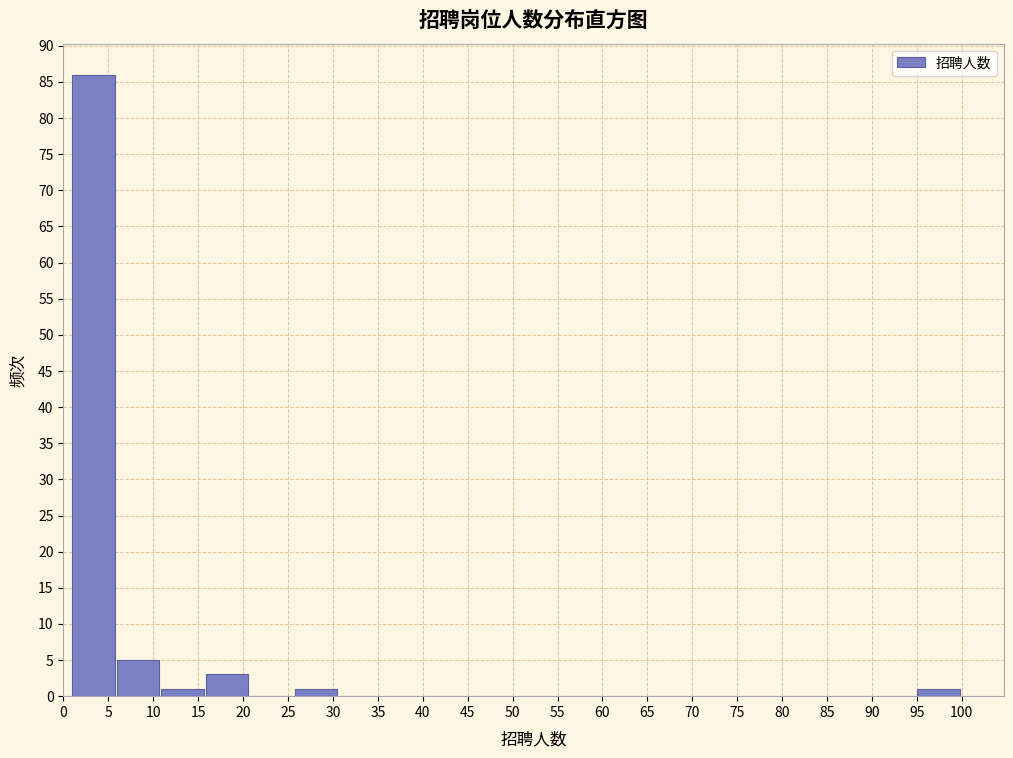

Reading left to right, transcribe this chart: for each bar, give the range it covers on the x-axis and its height. Neither the bar edges nor the heights are printed on the chart, so give them approximately, as read against the axes.

1.00 to 5.95: 86
5.95 to 10.90: 5
10.90 to 15.85: 1
15.85 to 20.80: 3
20.80 to 25.75: 0
25.75 to 30.70: 1
30.70 to 35.65: 0
35.65 to 40.60: 0
40.60 to 45.55: 0
45.55 to 50.50: 0
50.50 to 55.45: 0
55.45 to 60.40: 0
60.40 to 65.35: 0
65.35 to 70.30: 0
70.30 to 75.25: 0
75.25 to 80.20: 0
80.20 to 85.15: 0
85.15 to 90.10: 0
90.10 to 95.05: 0
95.05 to 100.00: 1